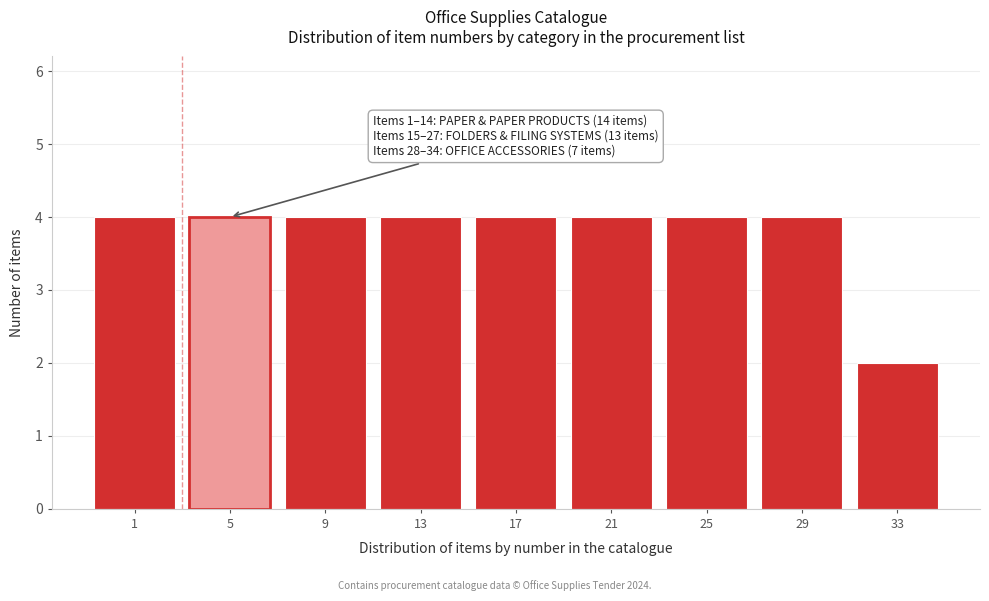

Reading left to right, extract all data points from this chart.

1=4	5=4	9=4	13=4	17=4	21=4	25=4	29=4	33=2